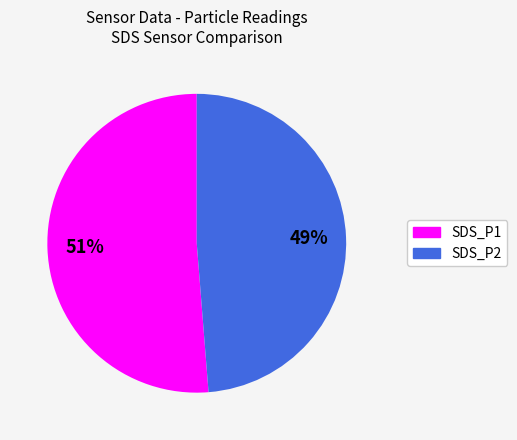

To the nearest percent, what percentage of the pie is SDS_P2?

49%